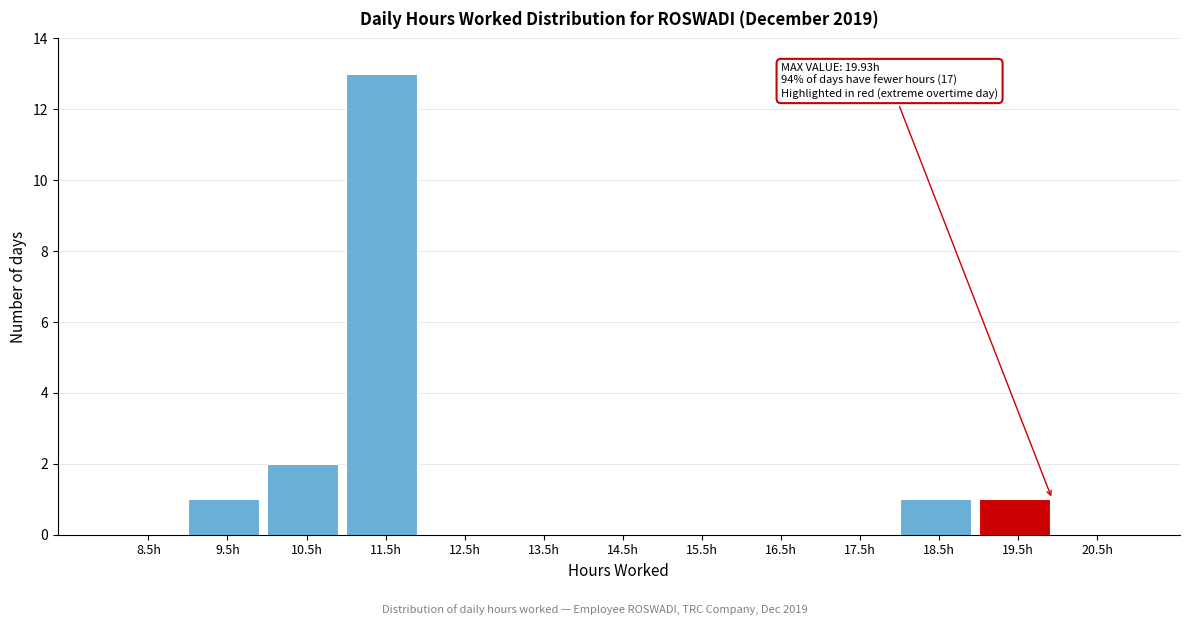

Which range on the x-axis has the tallest bar?

11 to 12